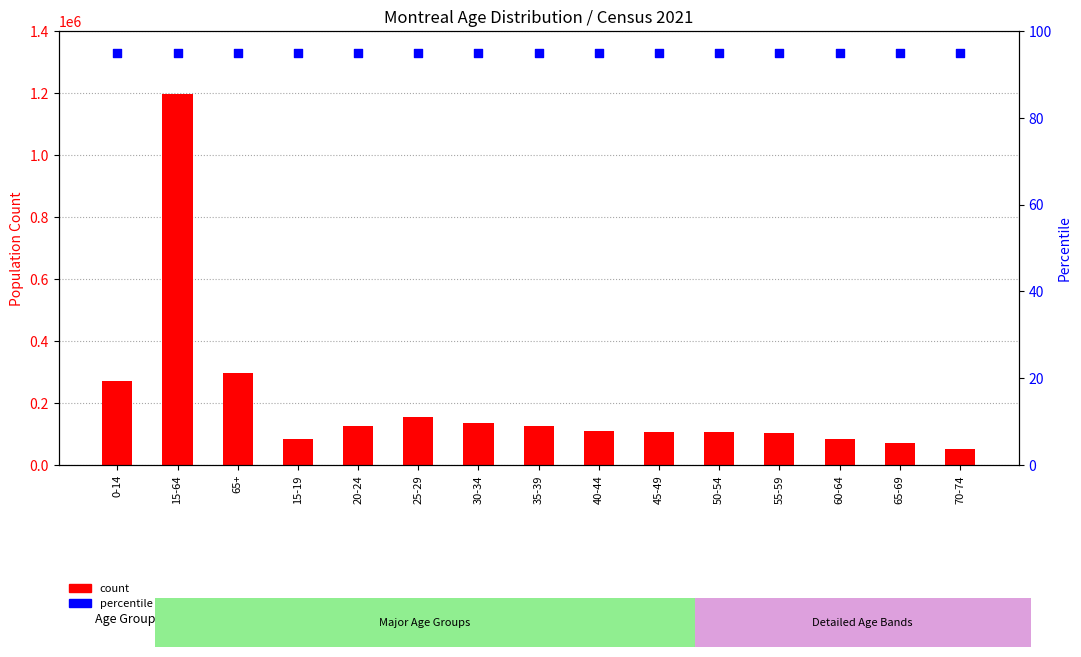

Which series contains the highest Y value?

count